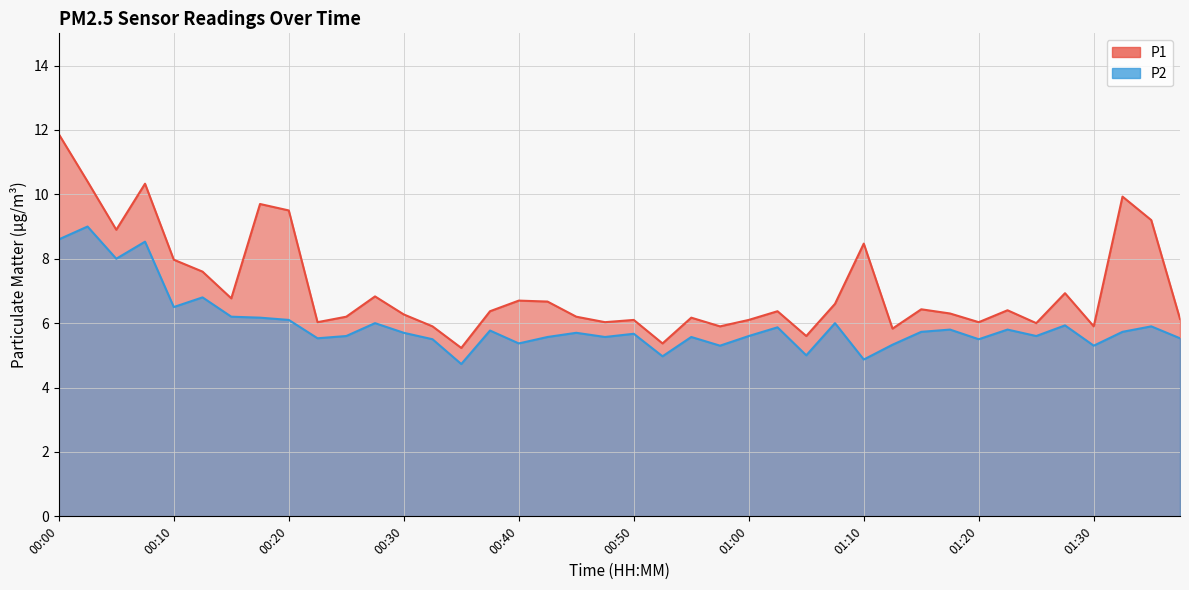

Which category has the highest value across all series?

00:00